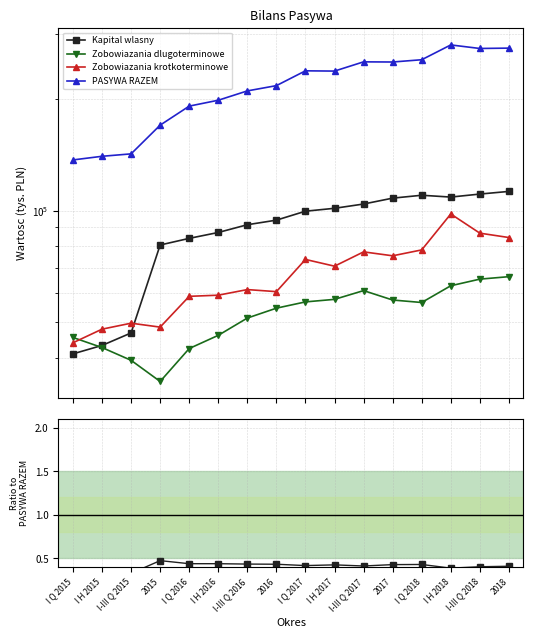

In Zobowiazania krotkoterminowe, how many points are higher than both neighbors (excluding endpoints)?

5